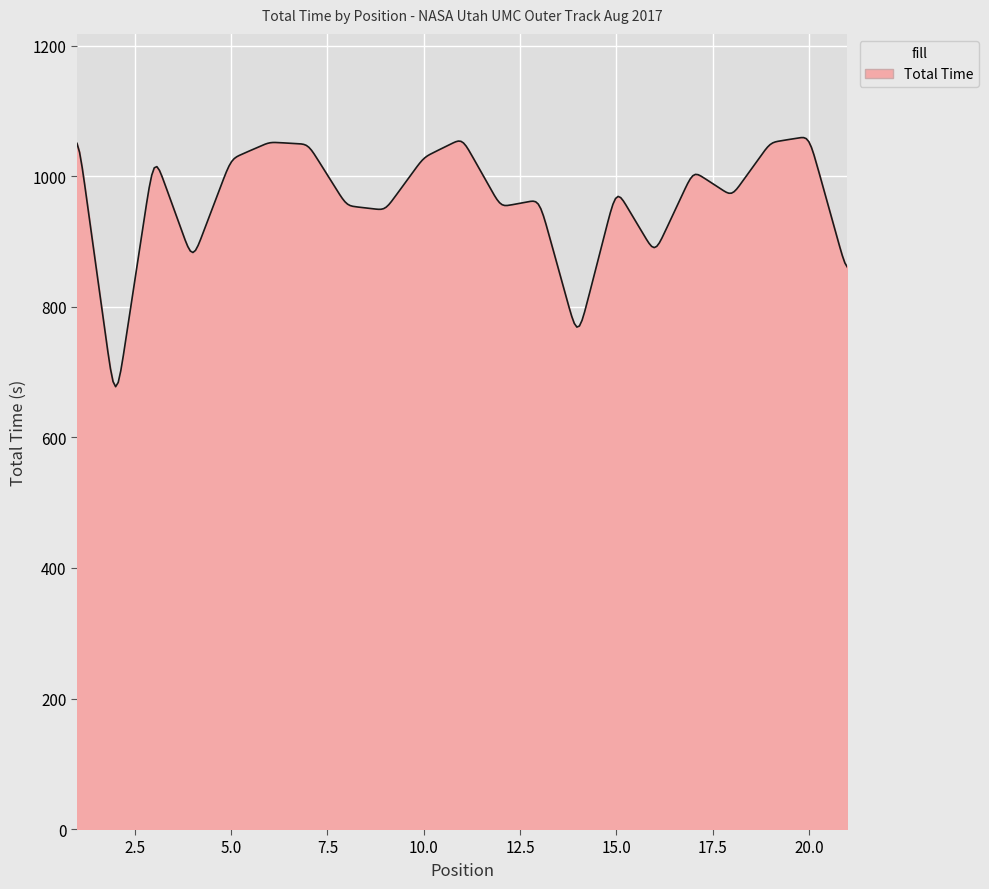

What is the difference between the maximum and minimum values?

381.7